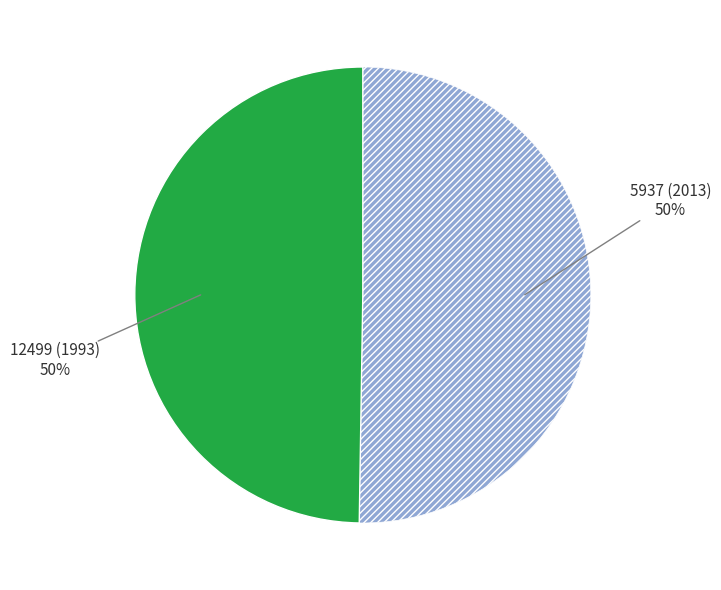

To the nearest percent, what is the average slice percentage?

50%